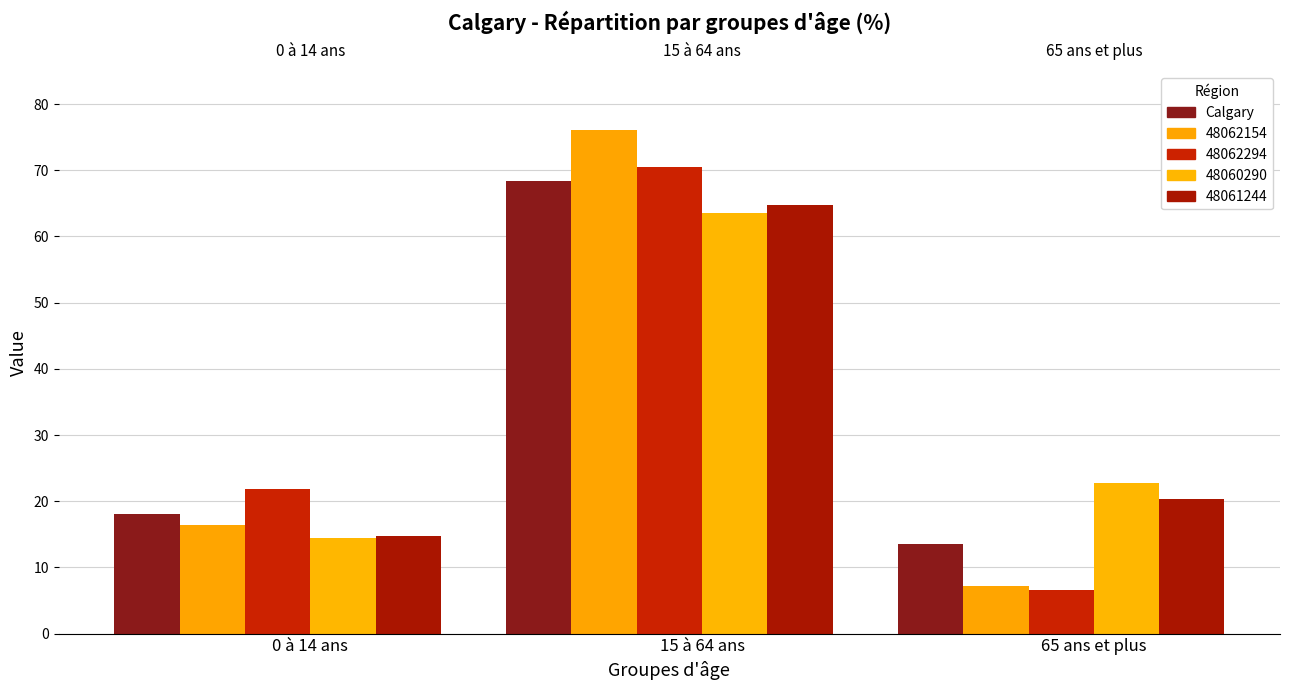

The value of 48062294 (Total) at 65 ans et plus is 9.0. True or false?

False